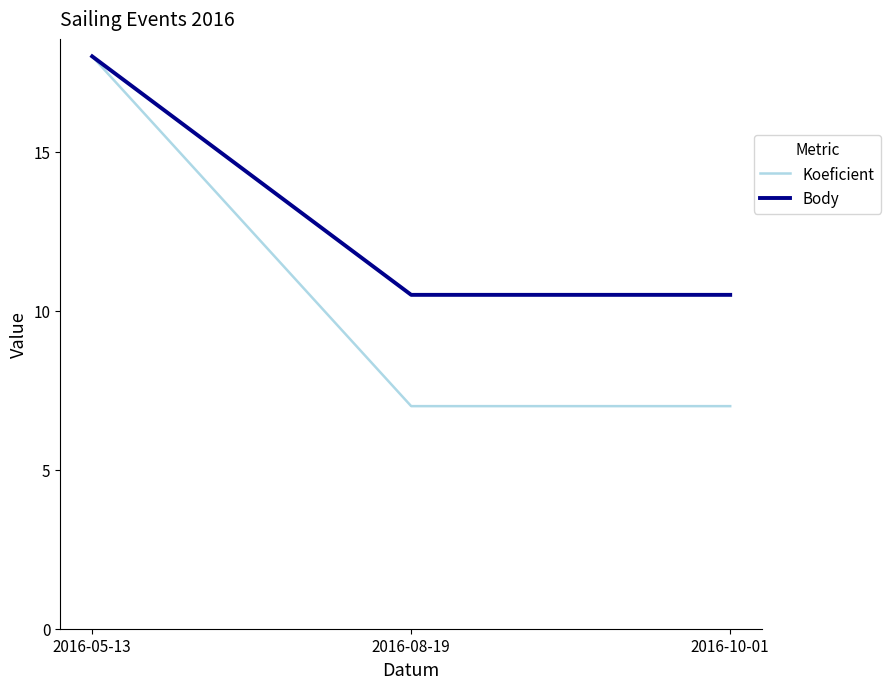

What are all the series names shown in the legend?

Koeficient, Body